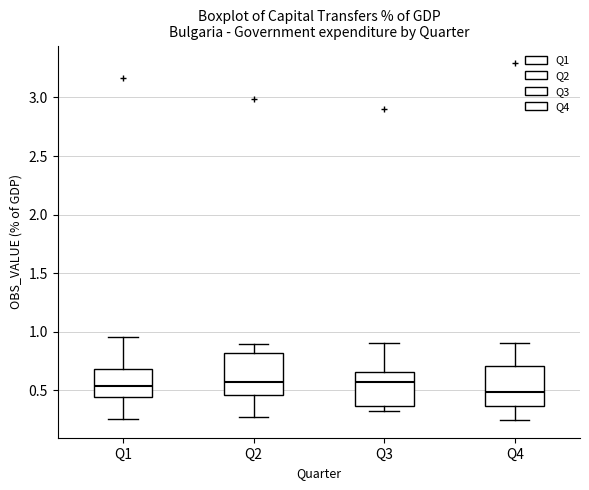

Where is the upper edge of the box for Q1 on the y-axis? The values are not printed on the chart, so give them approximately, as read against the axis.

0.70